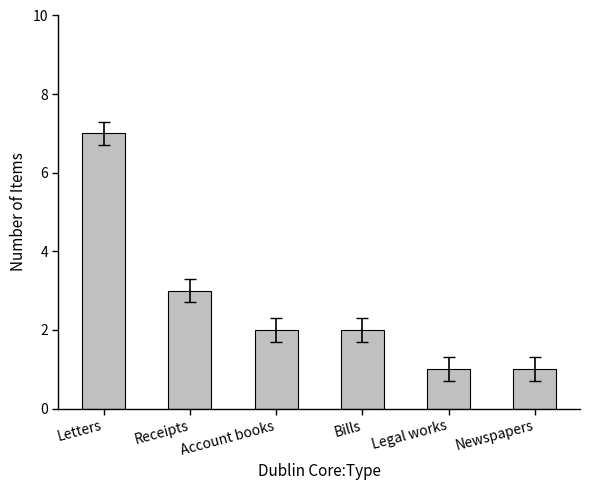

Between Receipts and Letters, which is larger?

Letters